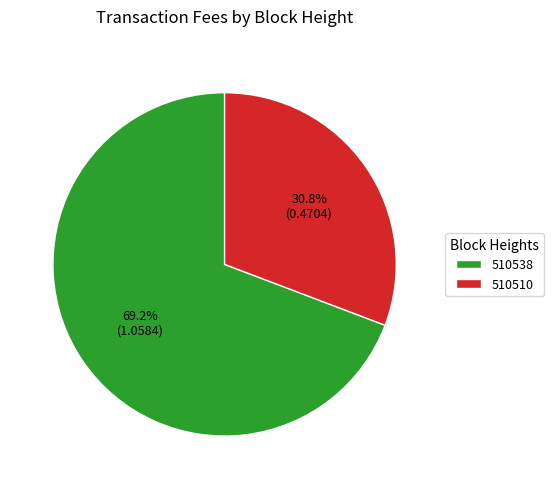

Which slice is the smallest?

510510